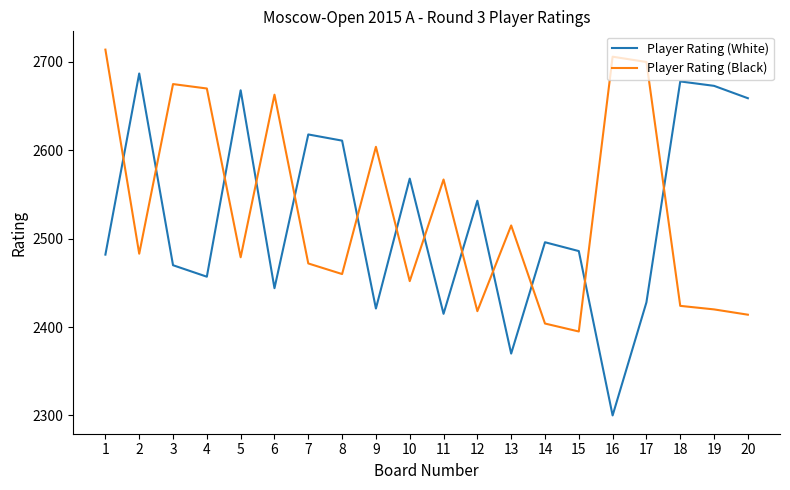

How many times do Player Rating (Black) and Player Rating (White) cross each other?

13